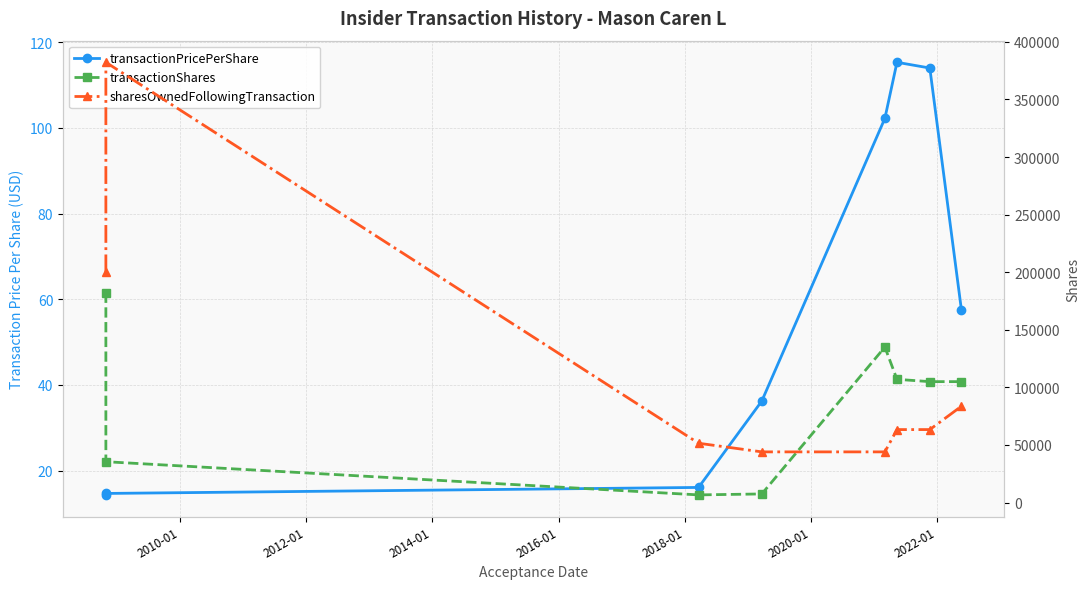

What is the maximum value shown in the chart?

382249.0